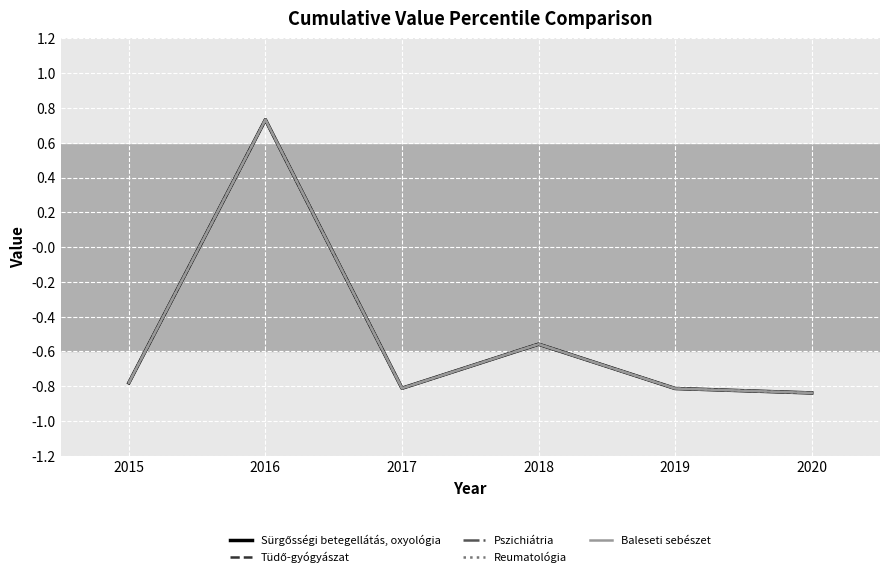

Reading left to right, list all the values displayed in this chart.

Sürgősségi betegellátás, oxyológia: 2015=-0.8	2016=0.7	2017=-0.8	2018=-0.6	2019=-0.8	2020=-0.8
Tüdő-gyógyászat: 2015=-0.8	2016=0.7	2017=-0.8	2018=-0.6	2019=-0.8	2020=-0.8
Pszichiátria: 2015=-0.8	2016=0.7	2017=-0.8	2018=-0.6	2019=-0.8	2020=-0.8
Reumatológia: 2015=-0.8	2016=0.7	2017=-0.8	2018=-0.6	2019=-0.8	2020=-0.8
Baleseti sebészet: 2015=-0.8	2016=0.7	2017=-0.8	2018=-0.6	2019=-0.8	2020=-0.8